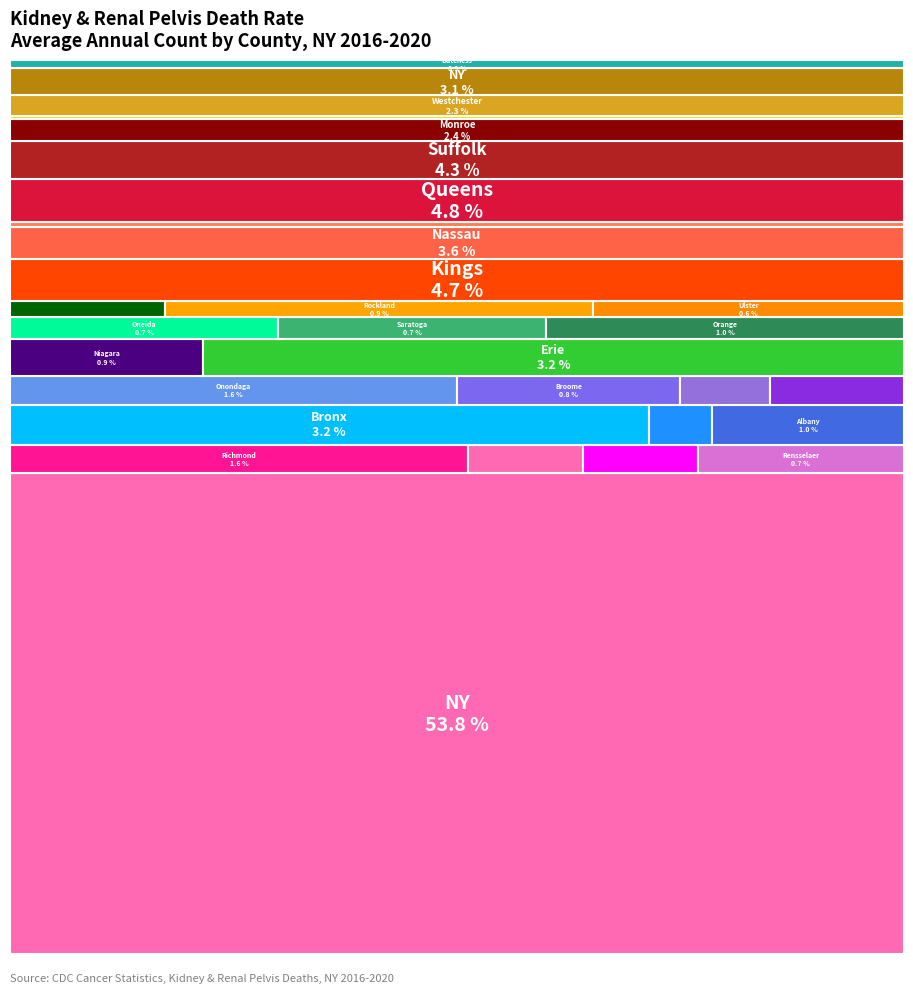

The Columbia County slice represents 1% of the pie. True or false?

False